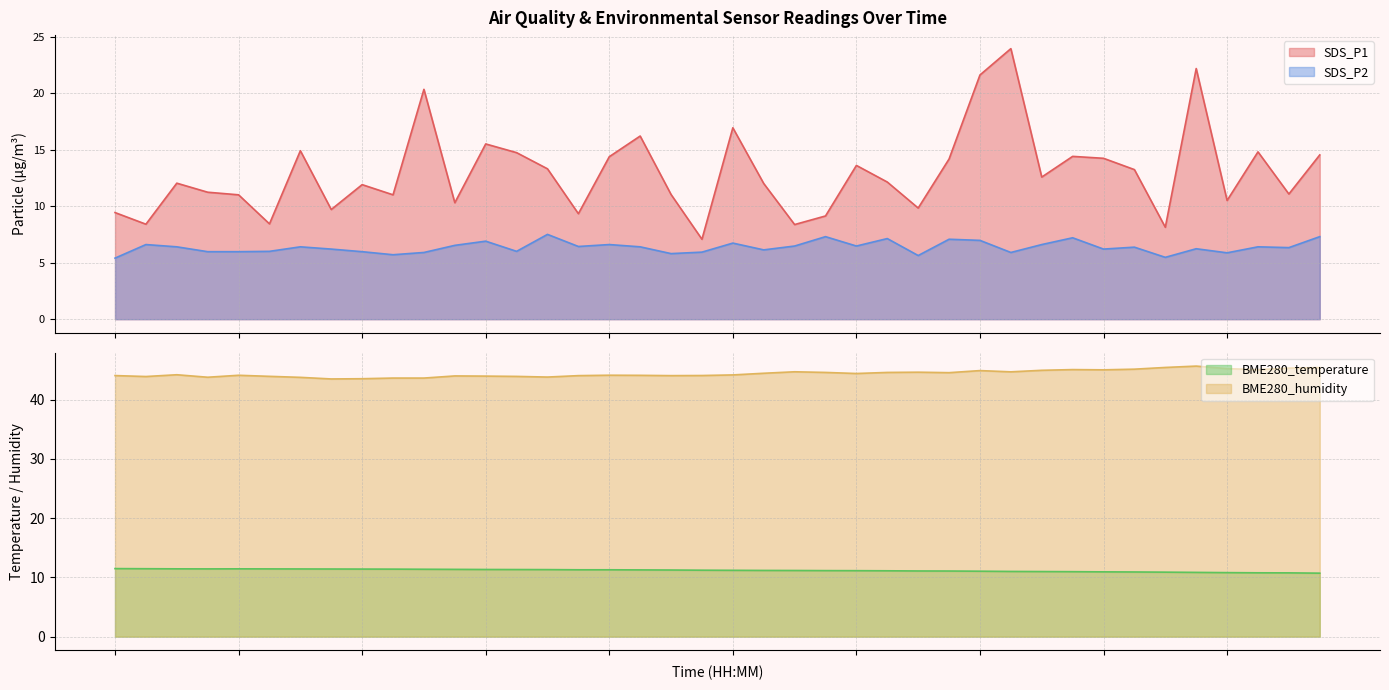

How many interior local peaks does the SDS_P2 series have?

13